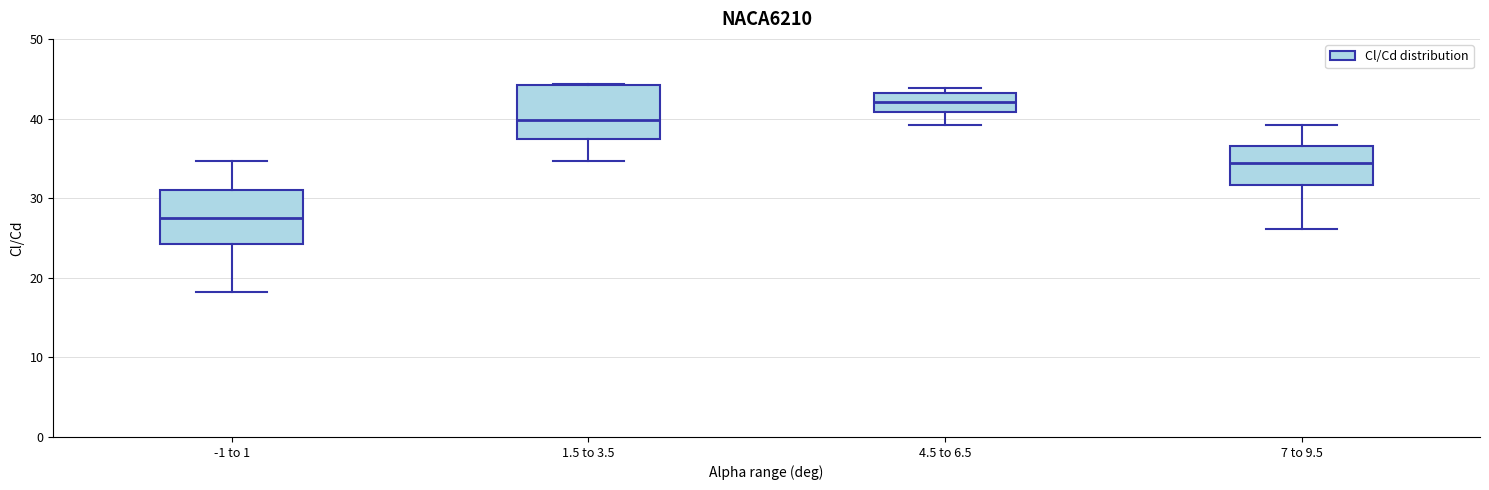

Where does the median line of the box for 7 to 9.5 sit on the y-axis? The values are not printed on the chart, so give them approximately, as read against the axis.

34